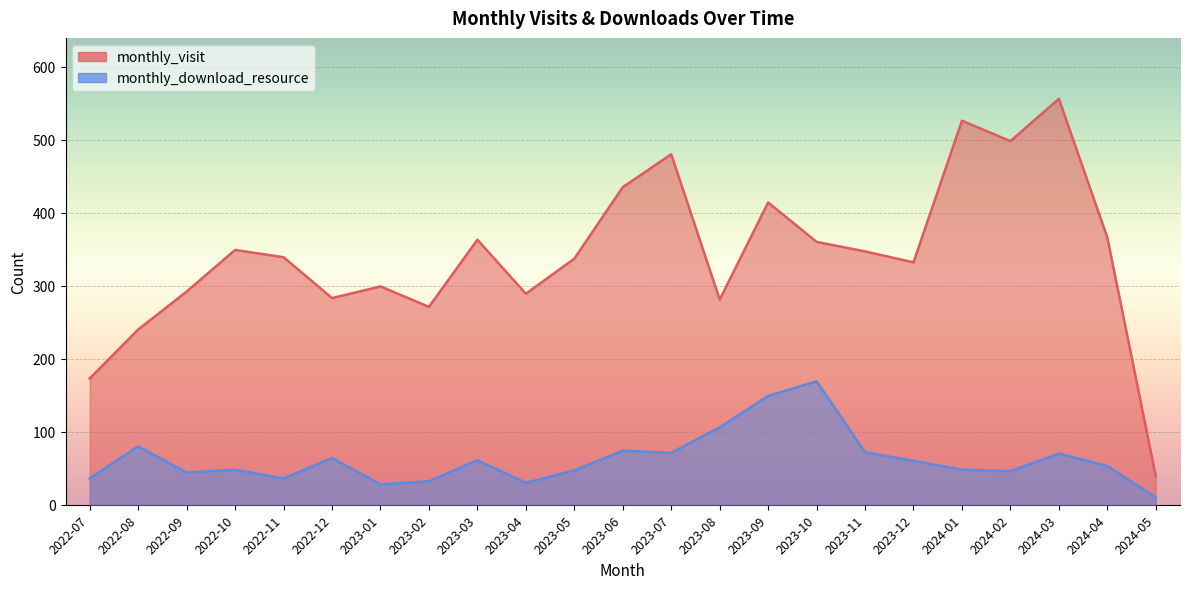

What is the label of the 12th point from the left?

2023-06